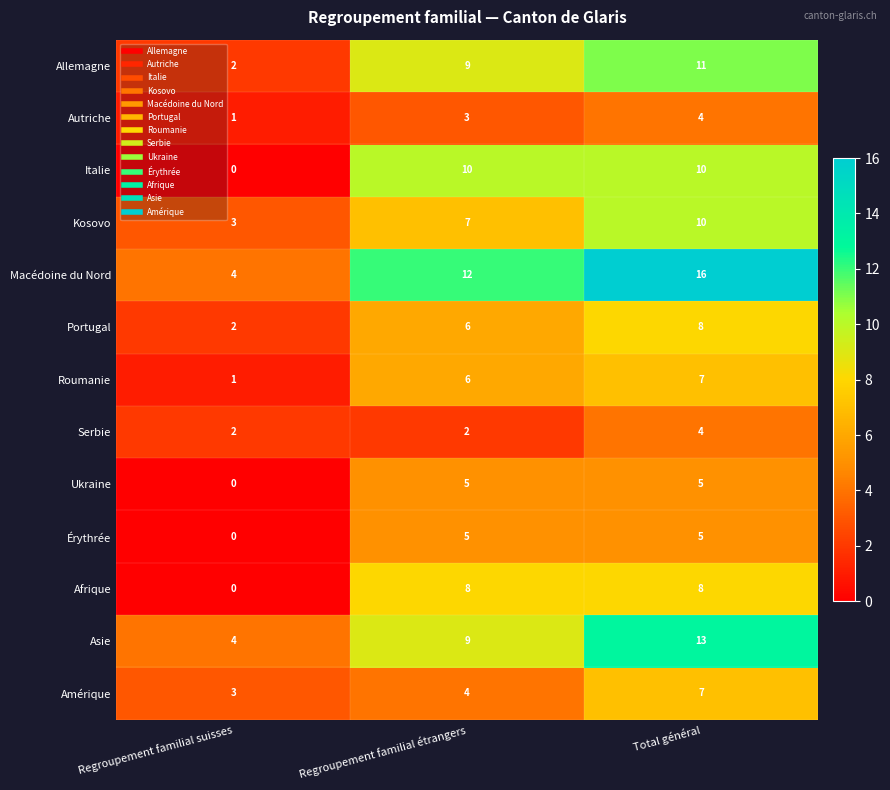

True or false: Érythrée has a value of 5 at Total général.

True